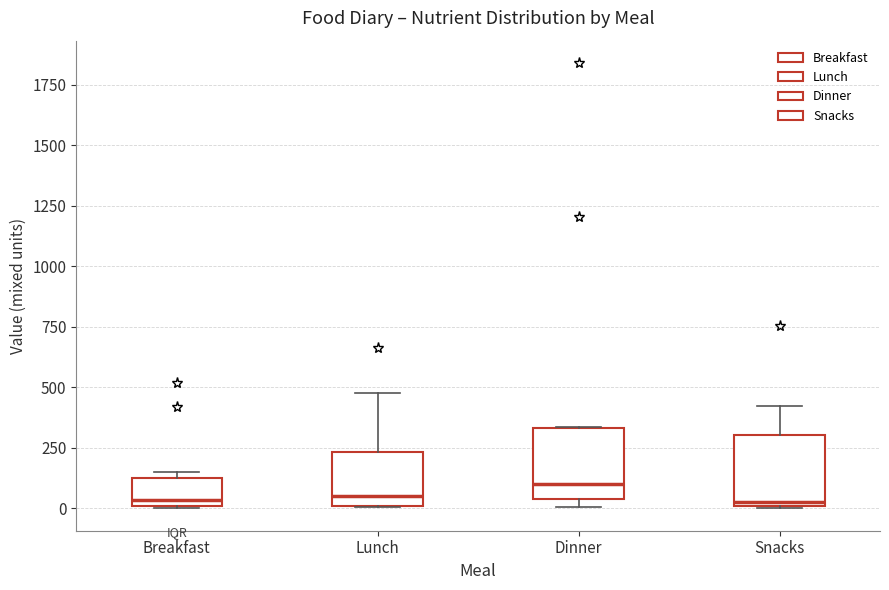

Reading left to right, read every box against the y-axis: the position of its median line, the range the box covers, and the ends of its whiskers. The values are not printed on the chart, so give them approximately, as read against the axis.

Breakfast: median 50, box 0 to 150, whiskers 0 to 150 (just above the box's upper edge)
Lunch: median 50, box 0 to 250, whiskers 0 to 500
Dinner: median 100, box 50 to 350, whiskers 0 to 350
Snacks: median 50, box 0 to 300, whiskers 0 to 400